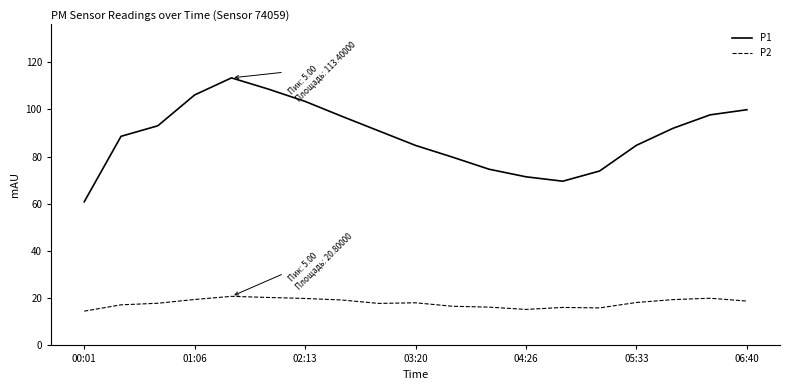

List the series in order of their peak value, lowest first.

P2, P1